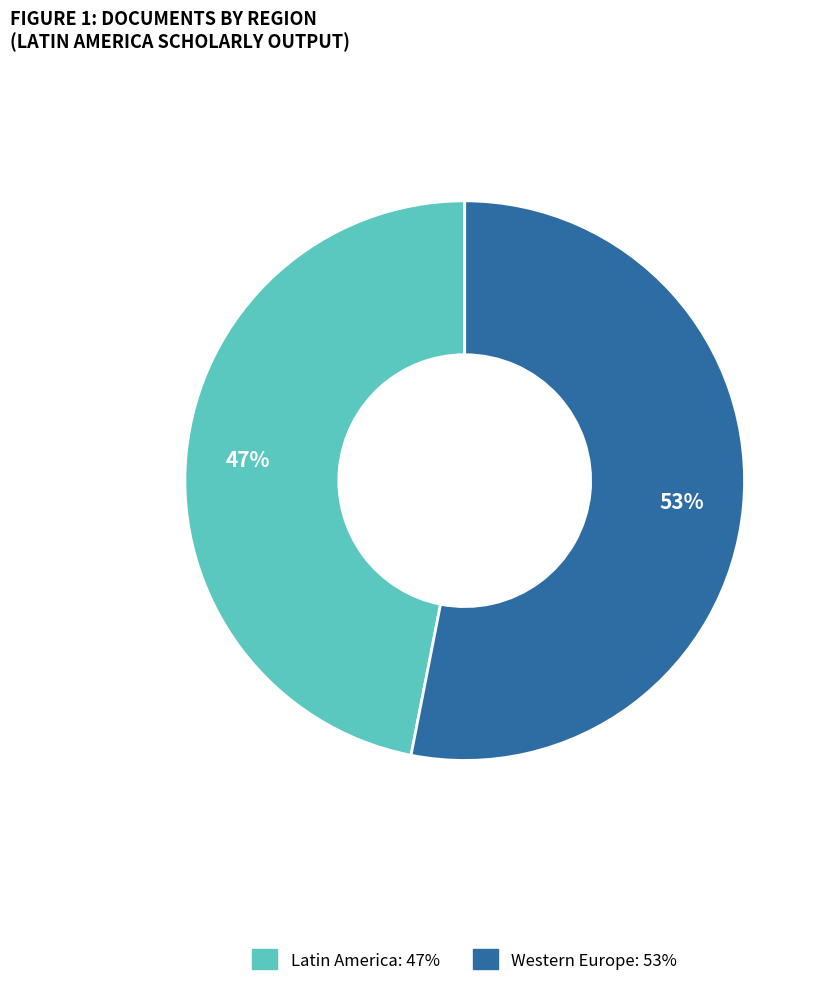

How many slices are in this pie chart?

2